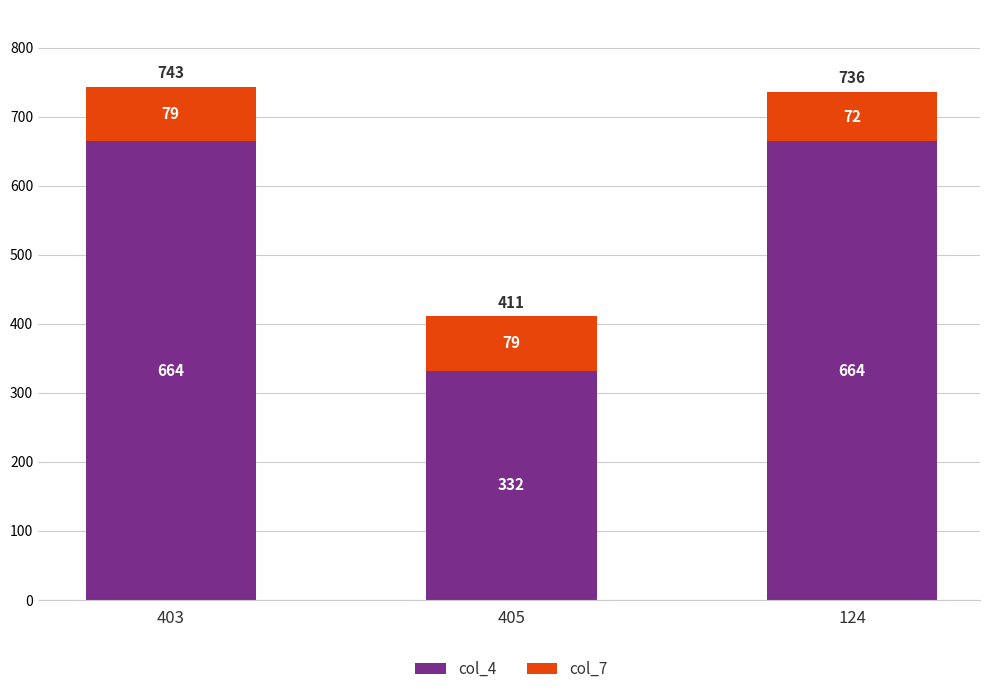

Reading right to left, transcribe the values for col_4.

664	332	664